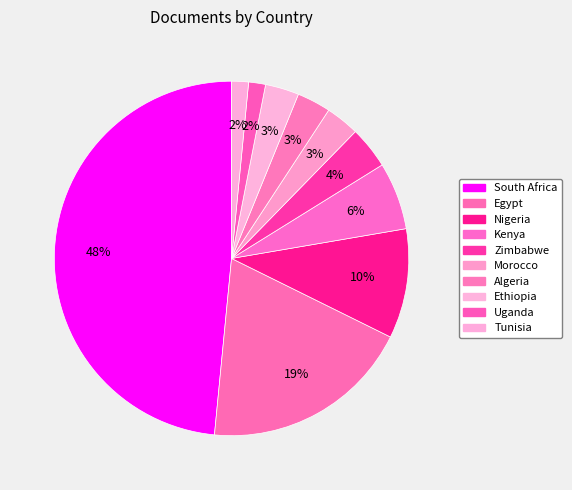

What is the largest slice in the pie chart?

South Africa